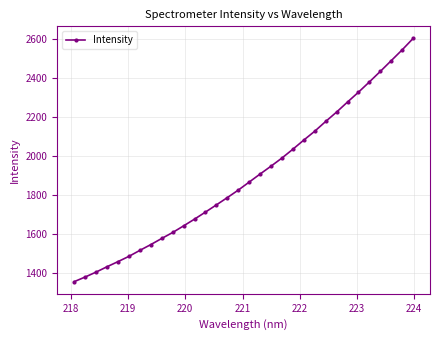

What is the difference between the maximum and minimum values?

1246.9